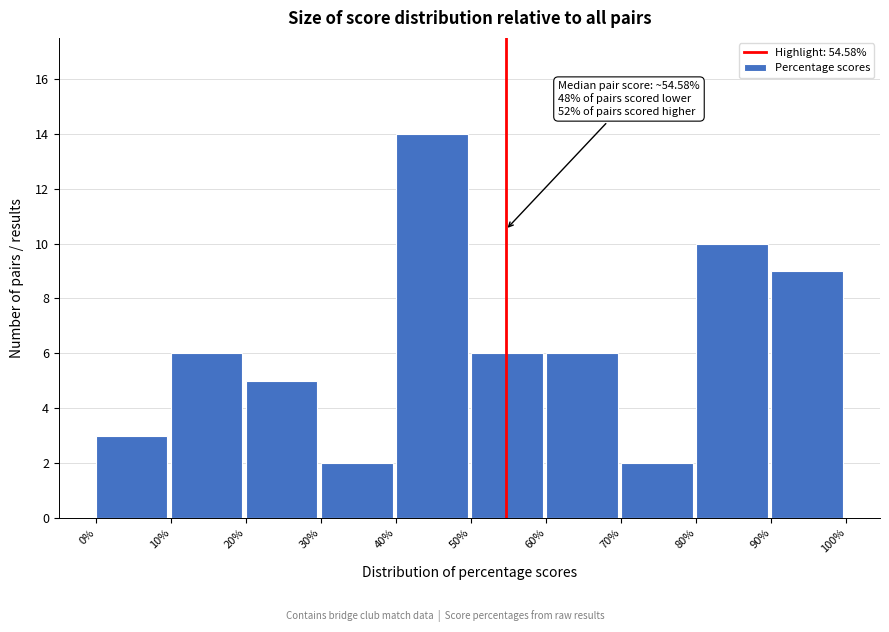

Over which range of the x-axis is the bar tallest?

40% to 50%